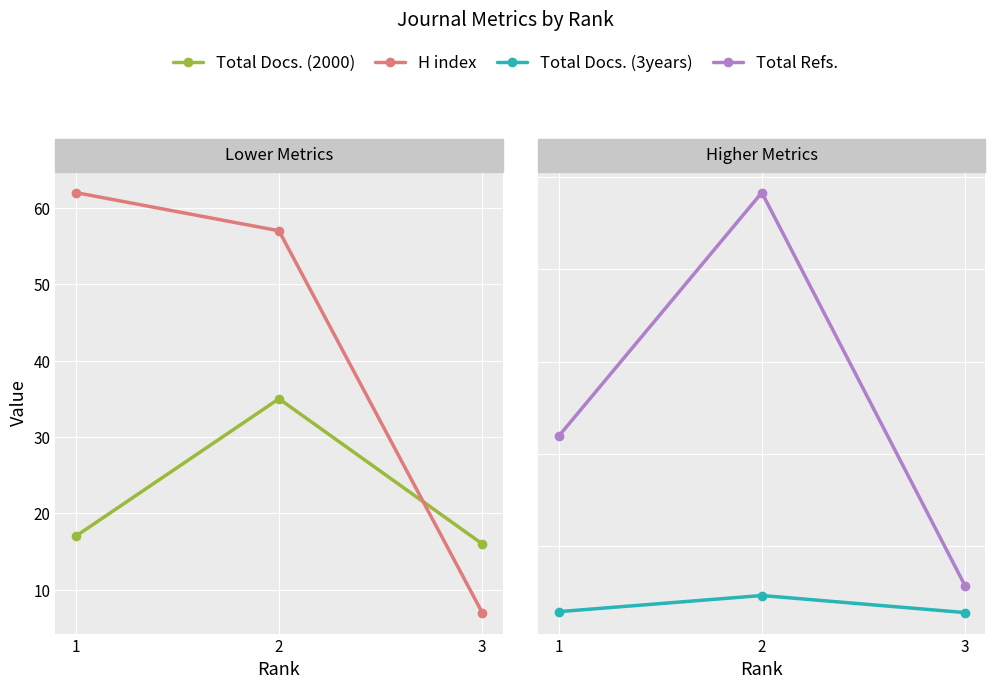

Which label corresponds to the smallest value in the chart?

3